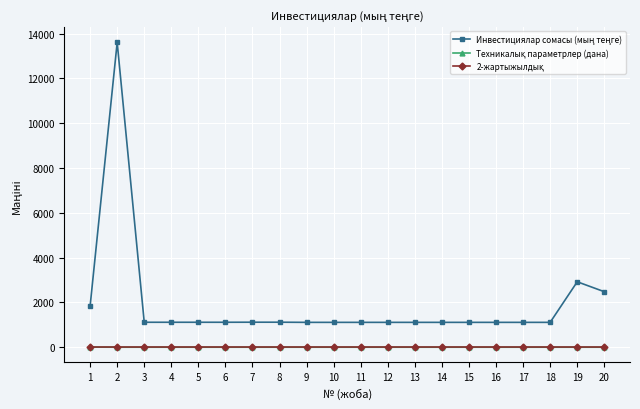

Which label corresponds to the largest value in the chart?

2